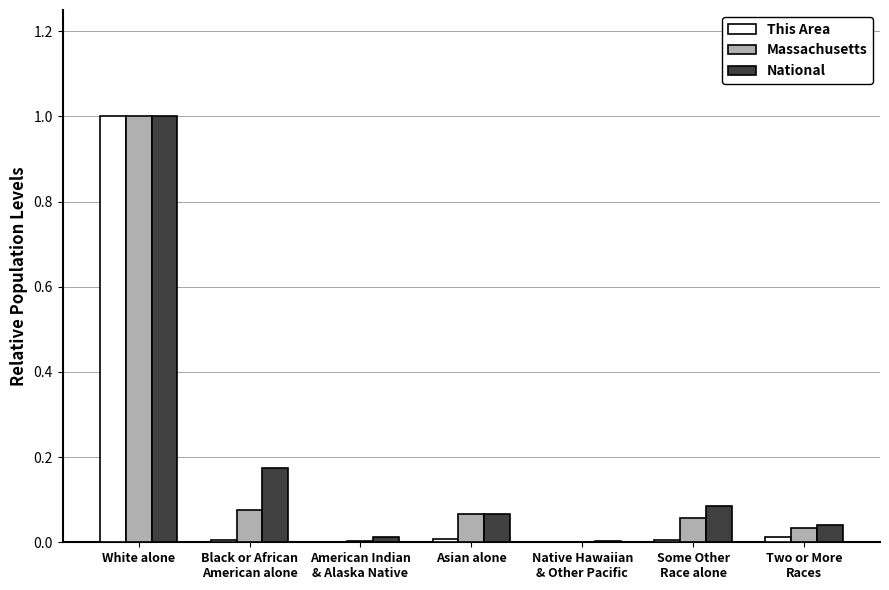

What is the sum of all Massachusetts values?

1.2